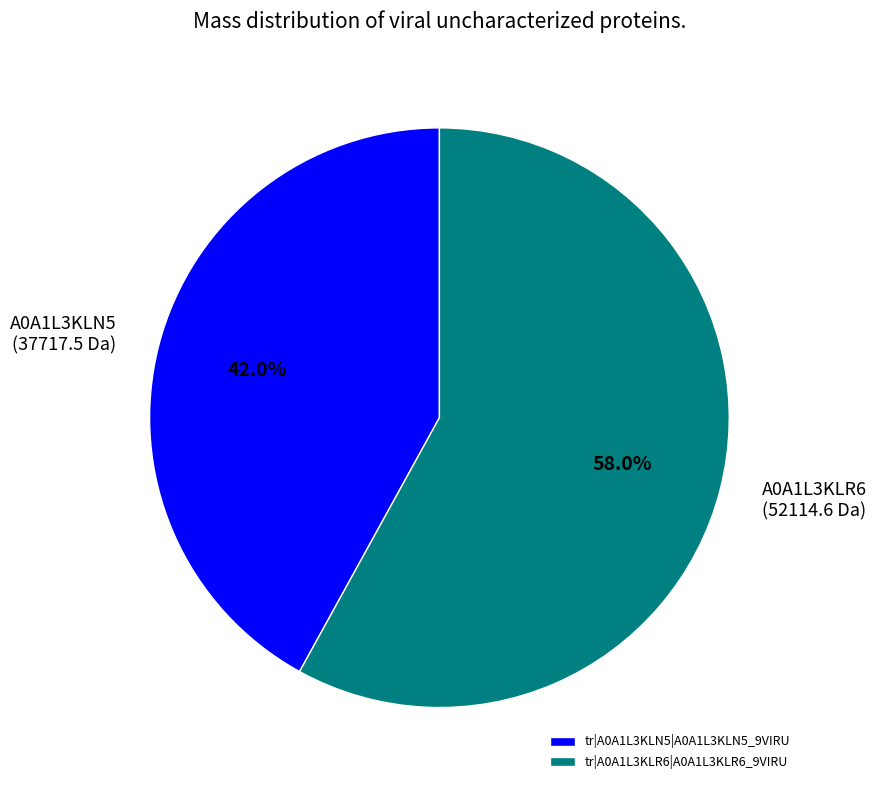

To the nearest percent, what is the combined percentage of tr|A0A1L3KLN5|A0A1L3KLN5_9VIRU and tr|A0A1L3KLR6|A0A1L3KLR6_9VIRU?

100%